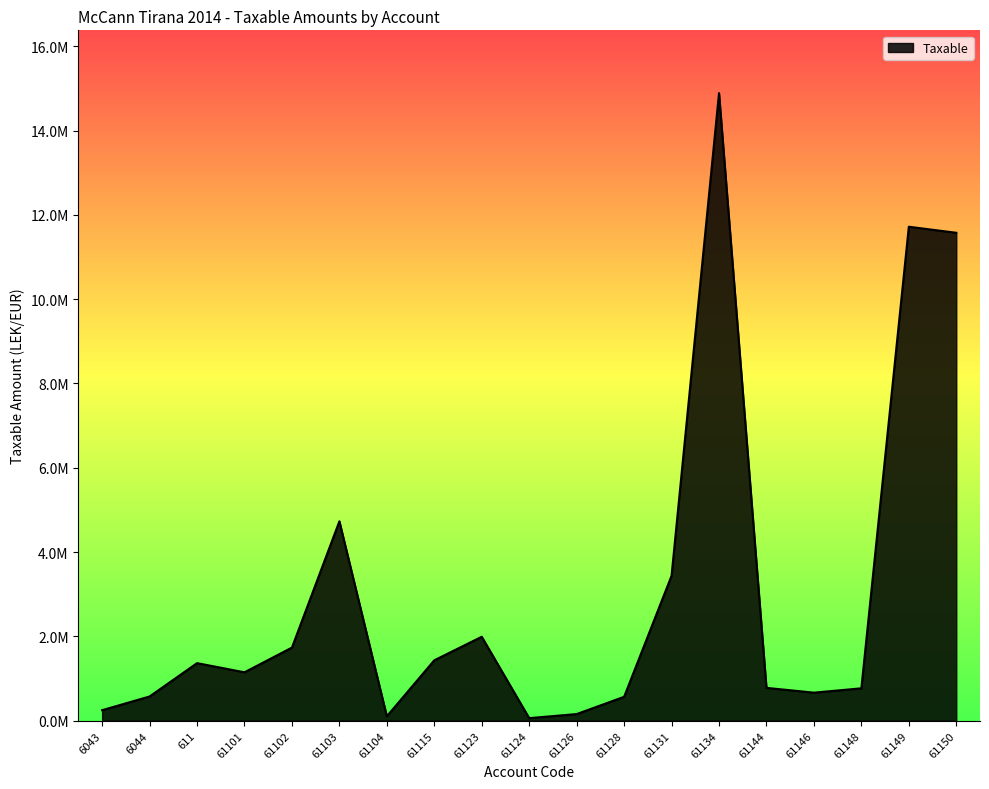

Where is the first local maximum?

611